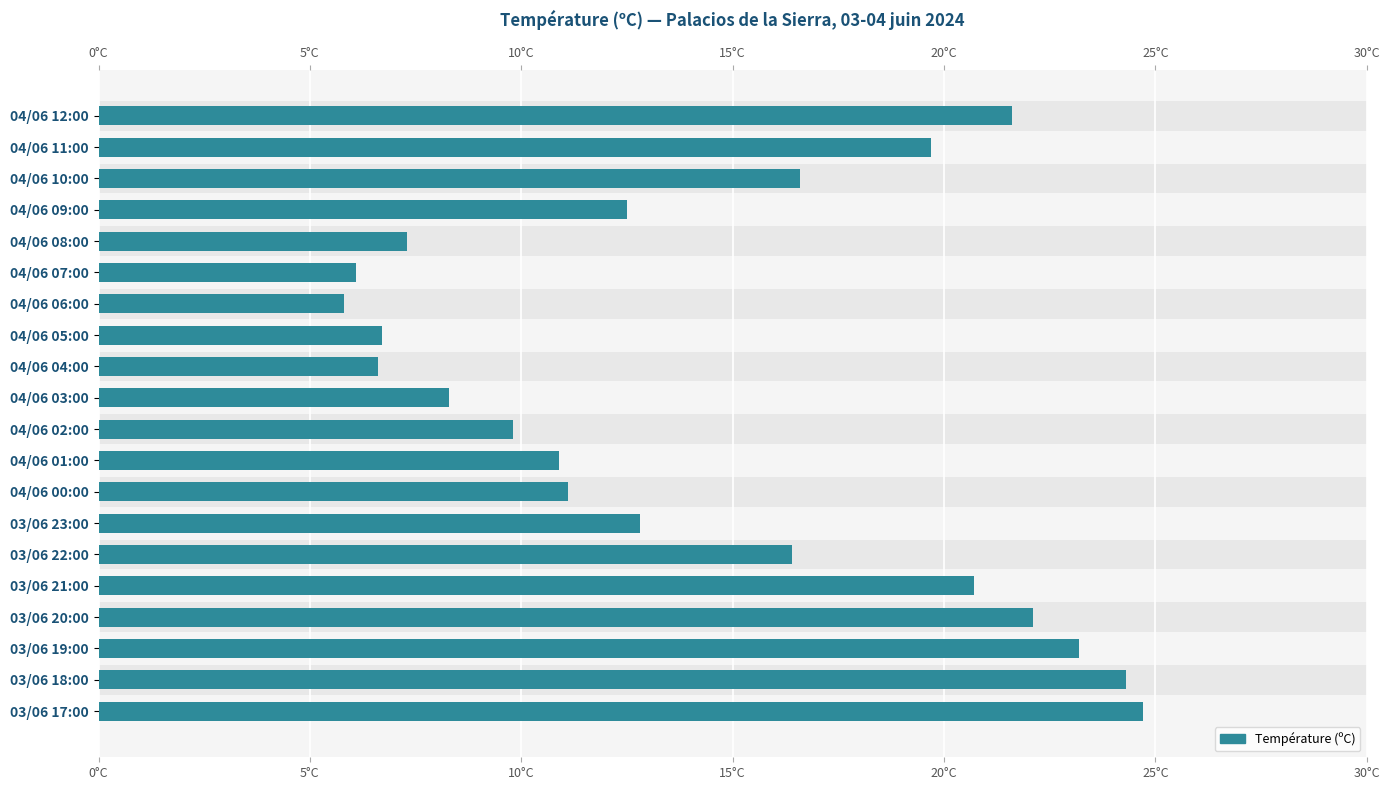

What is the change in value from 15°C to 18?

+14.5